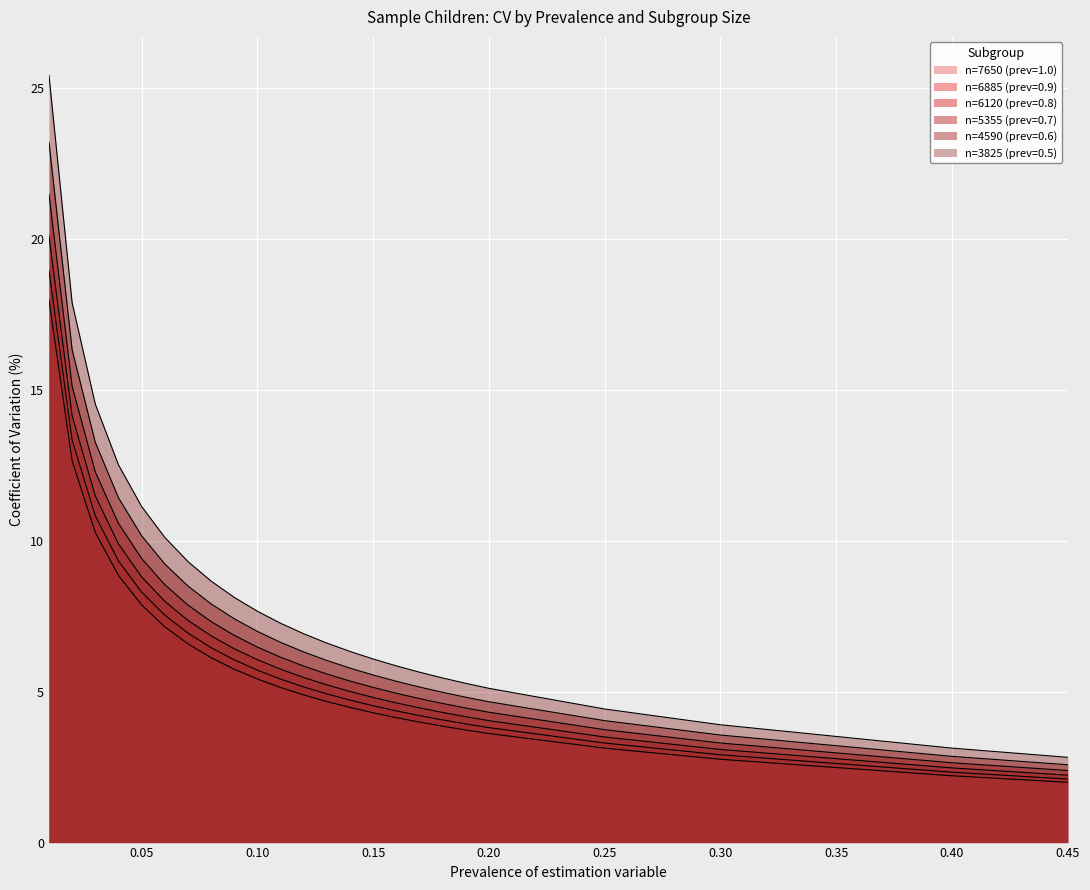

What is the difference between the second highest and second lowest values in the n=6885 (prev=0.9) series?

11.0